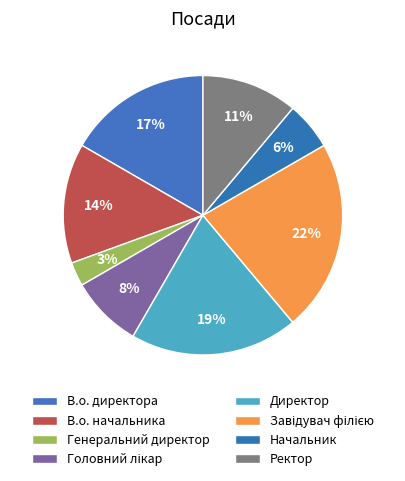

How many slices are in this pie chart?

8